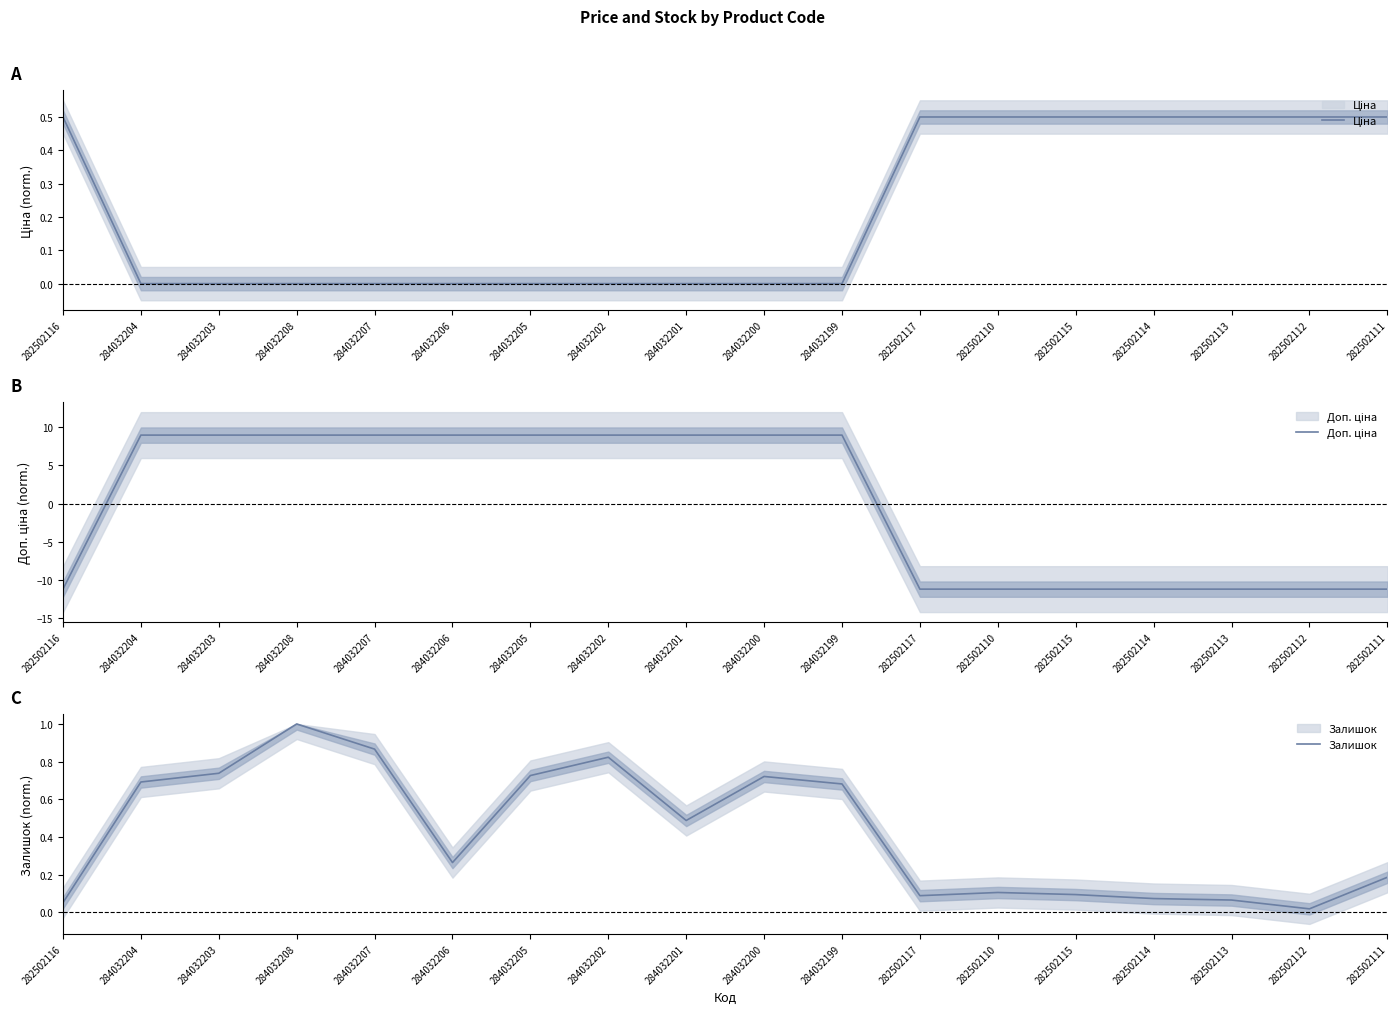

Reading left to right, list all the values displayed in this chart.

Ціна: 282502116=0.5	284032204=0.0	284032203=0.0	284032208=0.0	284032207=0.0	284032206=0.0	284032205=0.0	284032202=0.0	284032201=0.0	284032200=0.0	284032199=0.0	282502117=0.5	282502110=0.5	282502115=0.5	282502114=0.5	282502113=0.5	282502112=0.5	282502111=0.5
Доп. ціна: 282502116=-11.2	284032204=8.9	284032203=8.9	284032208=8.9	284032207=8.9	284032206=8.9	284032205=8.9	284032202=8.9	284032201=8.9	284032200=8.9	284032199=8.9	282502117=-11.2	282502110=-11.2	282502115=-11.2	282502114=-11.2	282502113=-11.2	282502112=-11.2	282502111=-11.2
Залишок: 282502116=0.1	284032204=0.7	284032203=0.7	284032208=1.0	284032207=0.9	284032206=0.3	284032205=0.7	284032202=0.8	284032201=0.5	284032200=0.7	284032199=0.7	282502117=0.1	282502110=0.1	282502115=0.1	282502114=0.1	282502113=0.1	282502112=0.0	282502111=0.2